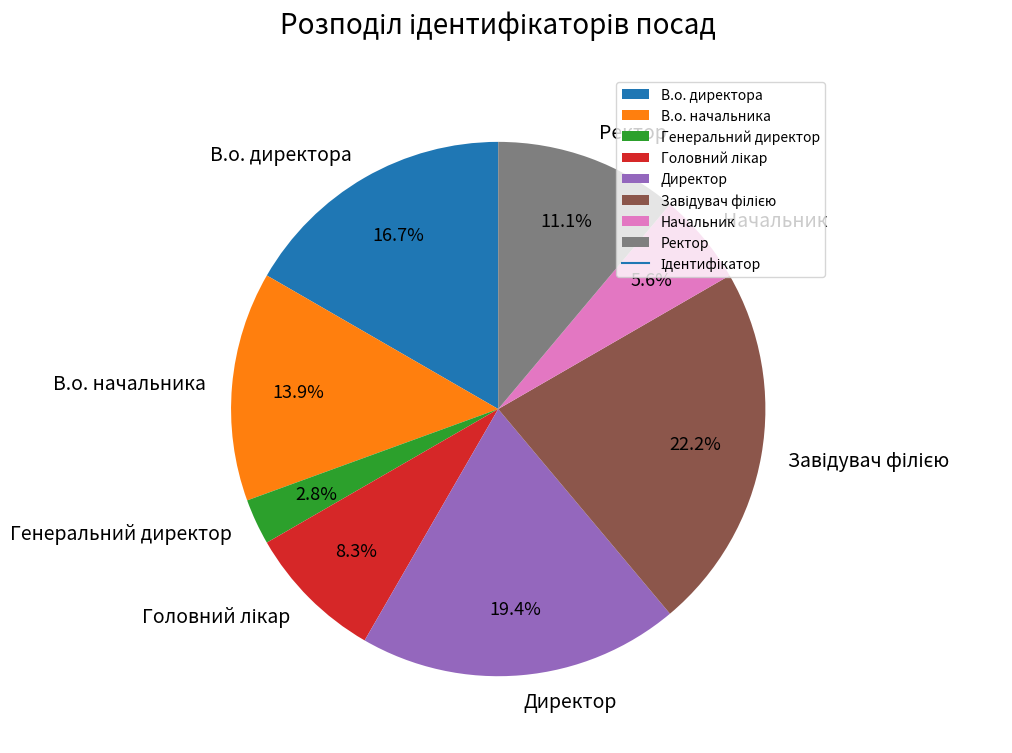

How much of the chart is everything except Ректор?

88.9%